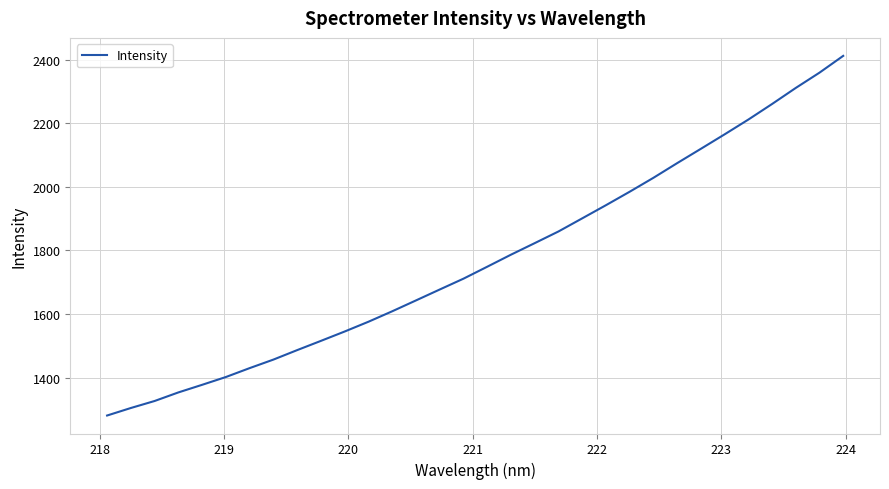

What is the smallest value displayed?

1280.4